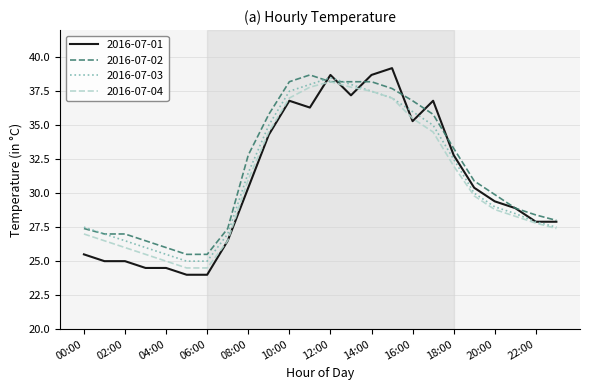

How many lines are shown in the chart?

4